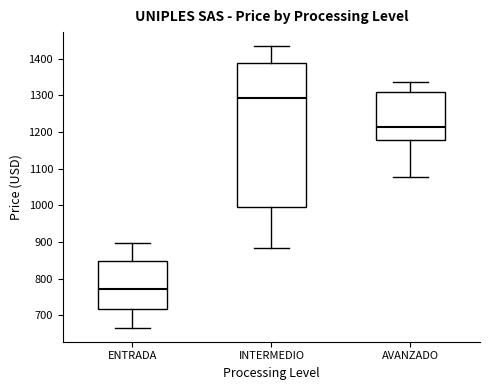

Which box has the lowest median line?

ENTRADA